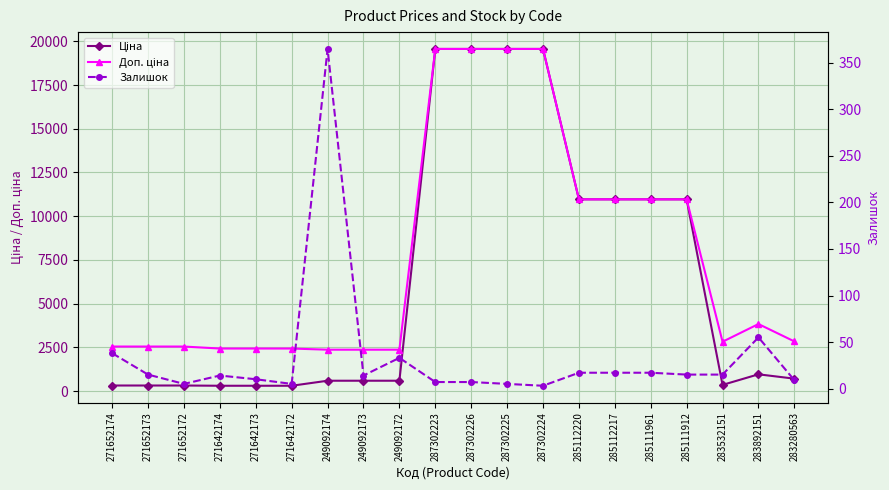

Rank the series by their average value, from lowest to highest.

Залишок, Ціна, Доп. ціна